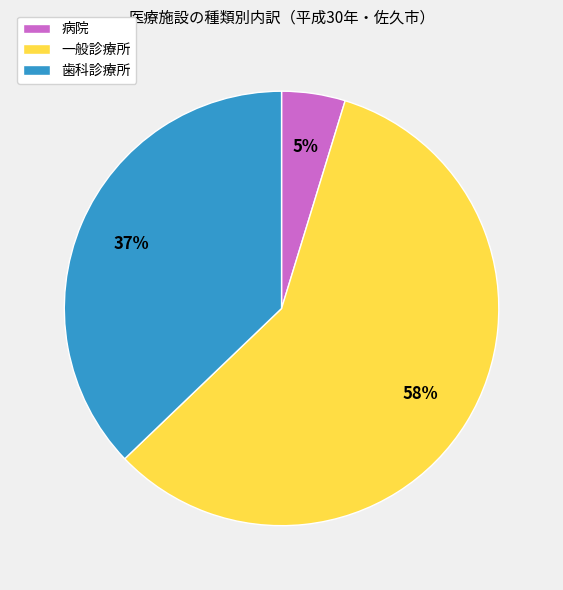

What percentage is the 病院 slice, to the nearest percent?

5%